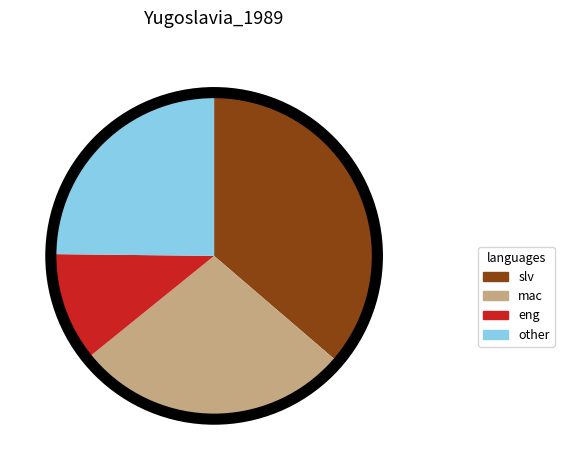

Does any single category account for the majority?

No